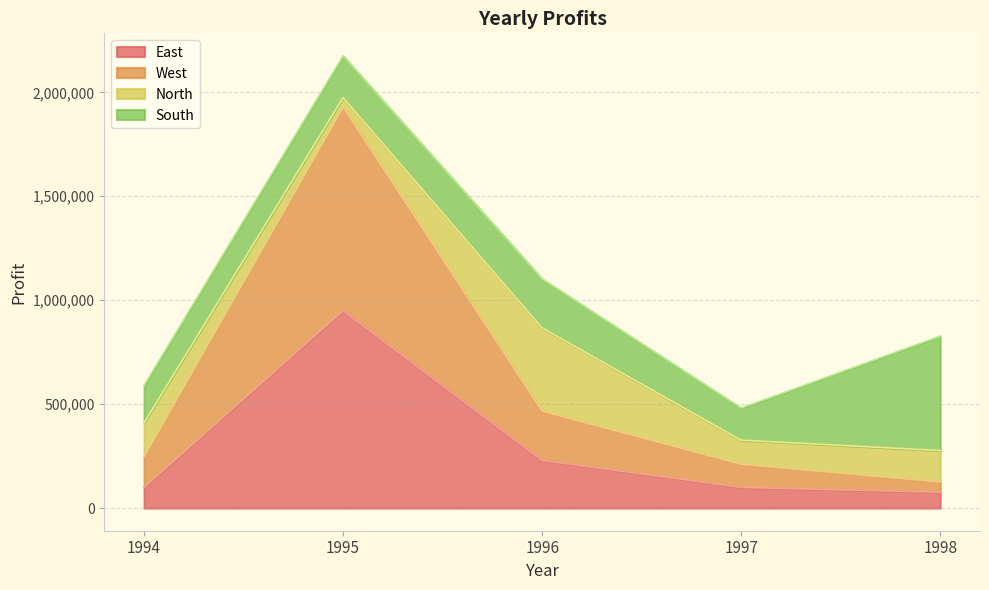

How many categories are shown in the chart?

5